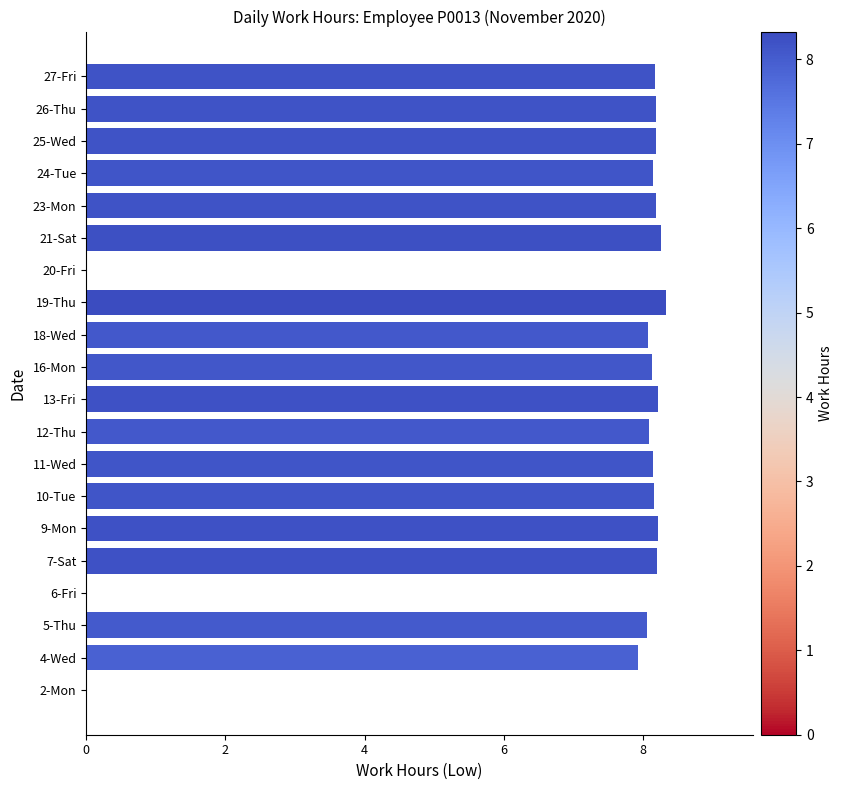

How many distinct data groups are displayed?

1